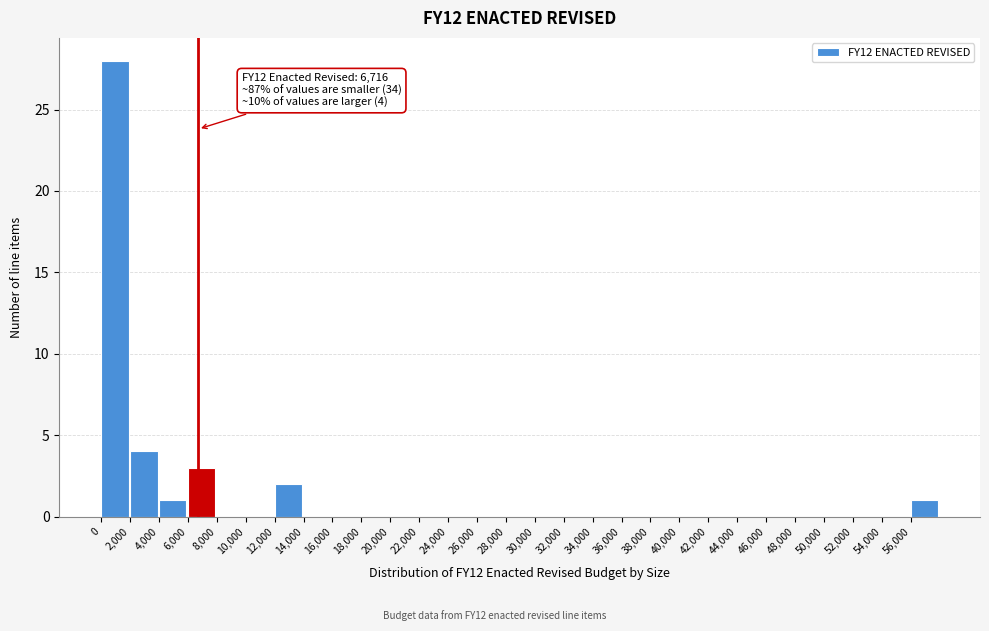

Over which range of the x-axis is the bar tallest?

0 to 2000